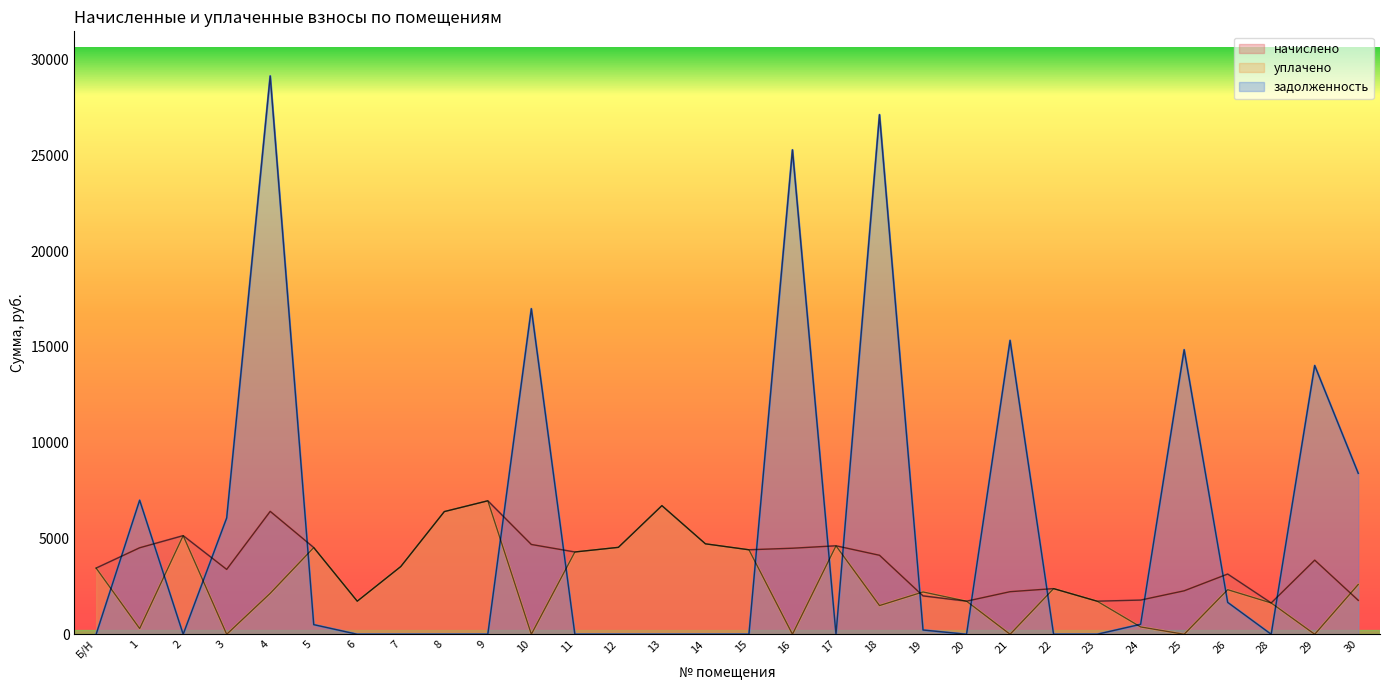

True or false: начислено and уплачено cross at least once.

True